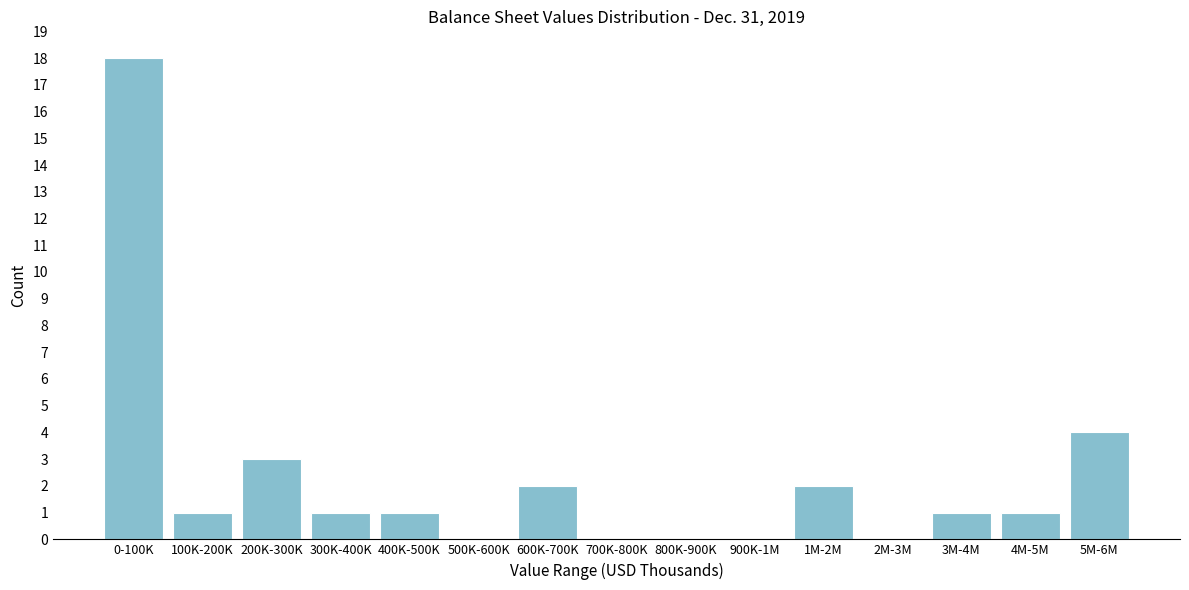

Reading left to right, transcribe all the data shown in this chart.

0-100K=18	100K-200K=1	200K-300K=3	300K-400K=1	400K-500K=1	500K-600K=0	600K-700K=2	700K-800K=0	800K-900K=0	900K-1M=0	1M-2M=2	2M-3M=0	3M-4M=1	4M-5M=1	5M-6M=4